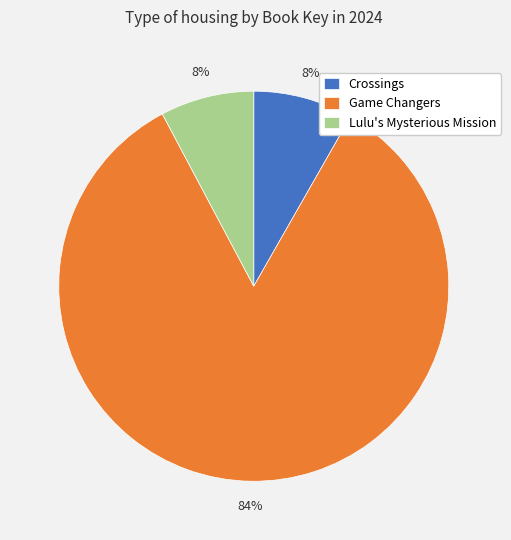

Between Game Changers and Lulu's Mysterious Mission, which is larger?

Game Changers